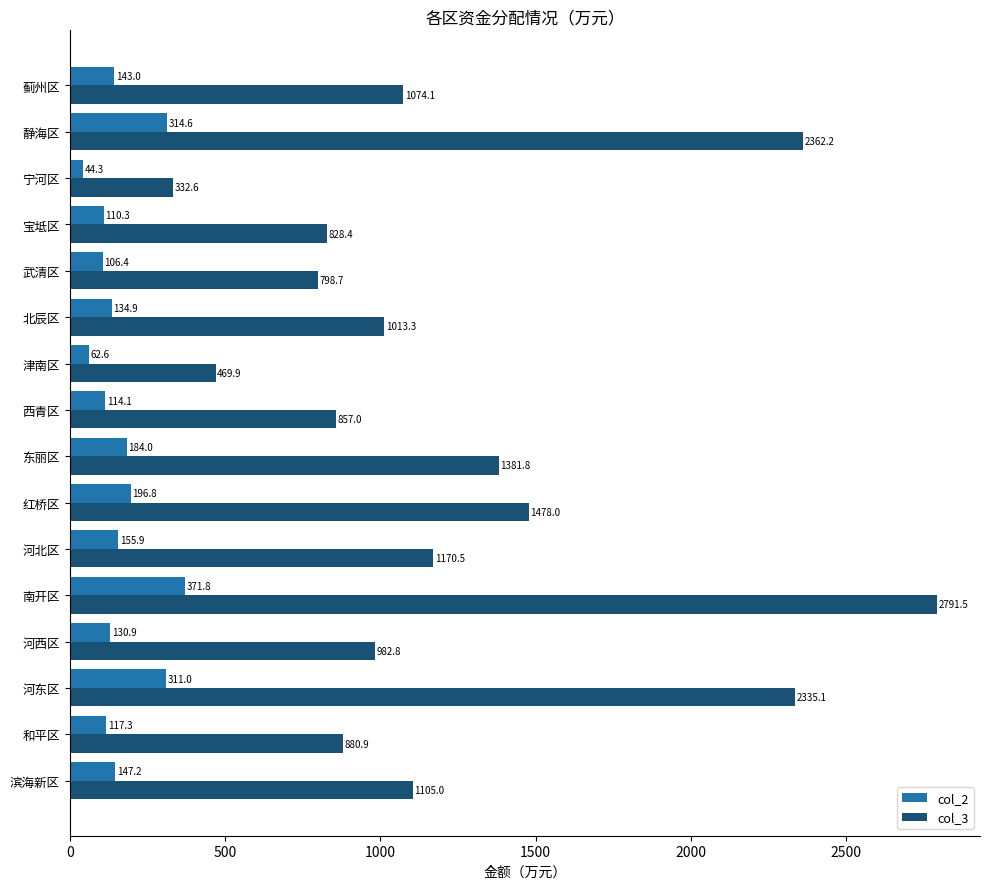

What is the difference between the maximum and minimum values in the col_2 series?

327.5